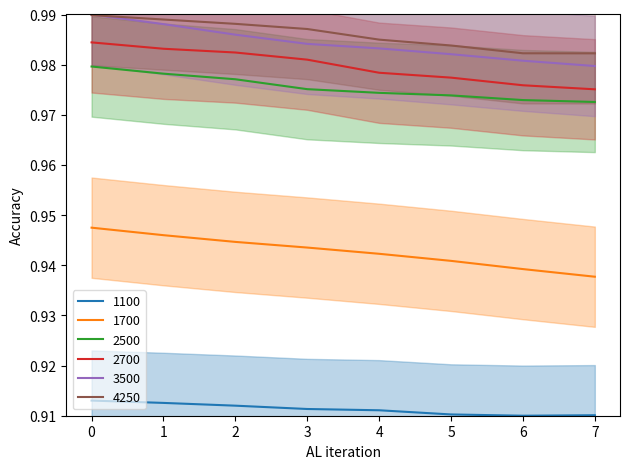

Which category has the lowest value in the 3500 series?

7